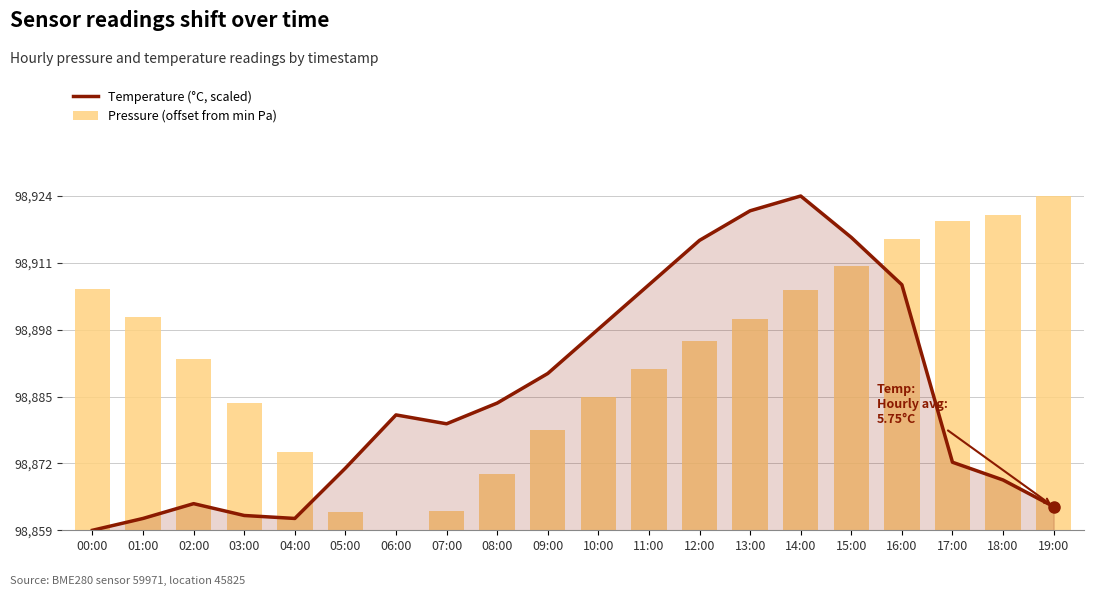

How many positive values does the Temperature (°C, scaled) series have?

19